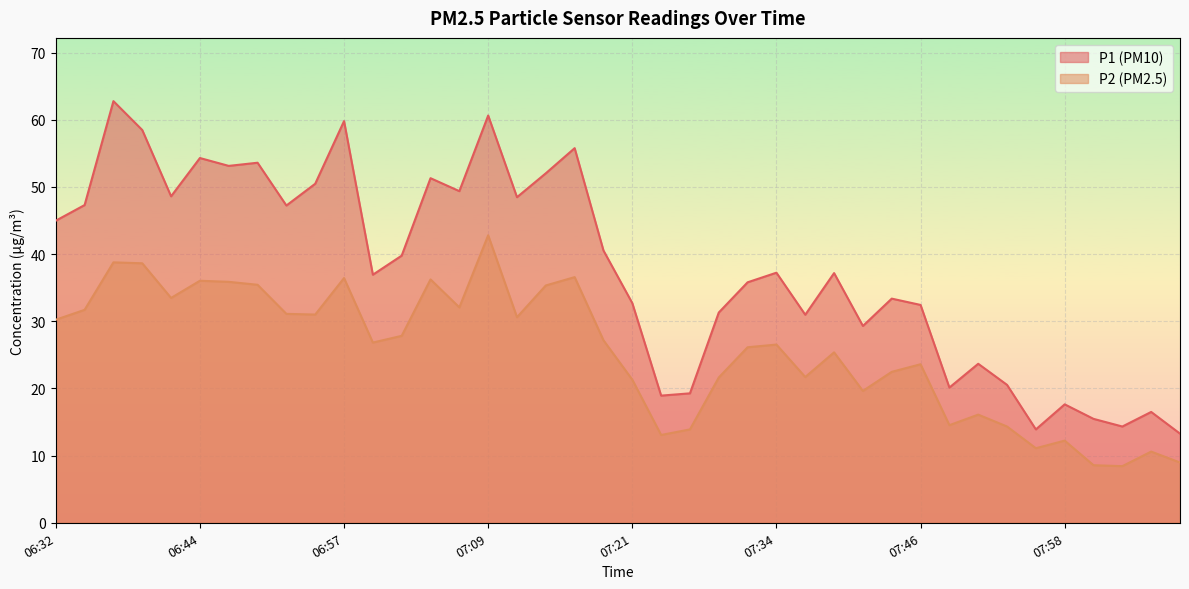

The value of P2 at 07:29 is 21.6. True or false?

True